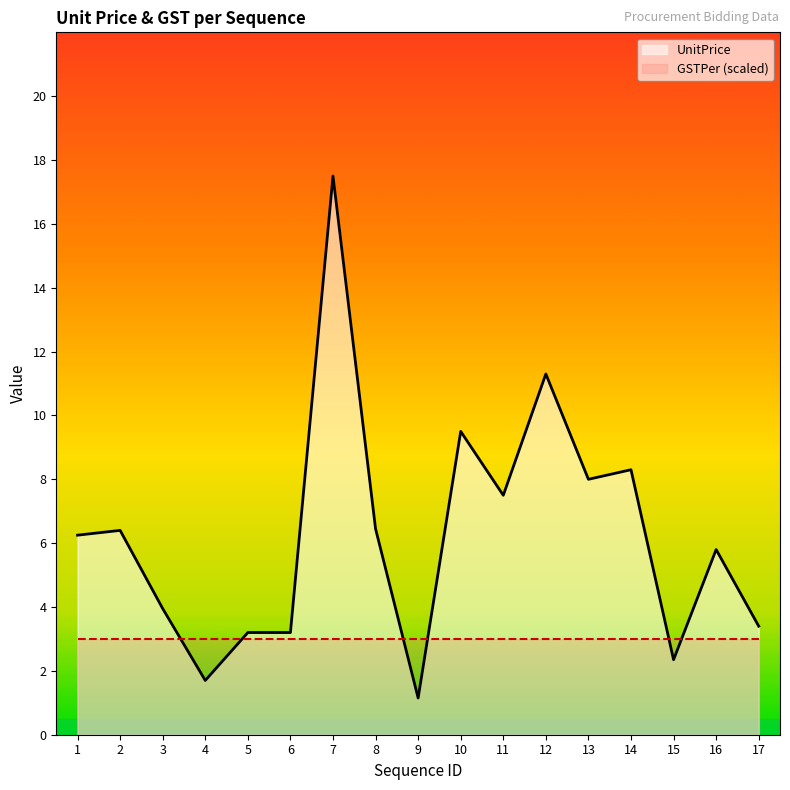

The chart shows a value of 3.2 at 5. True or false?

True